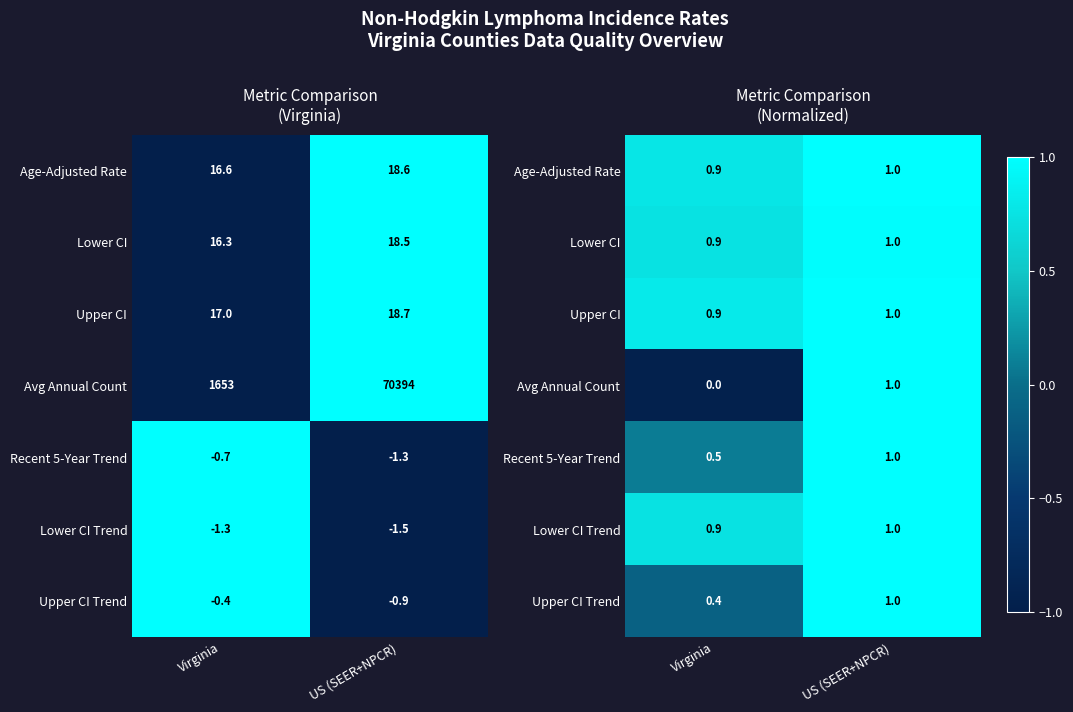

At how many categories does at least one series exceed 0?

2